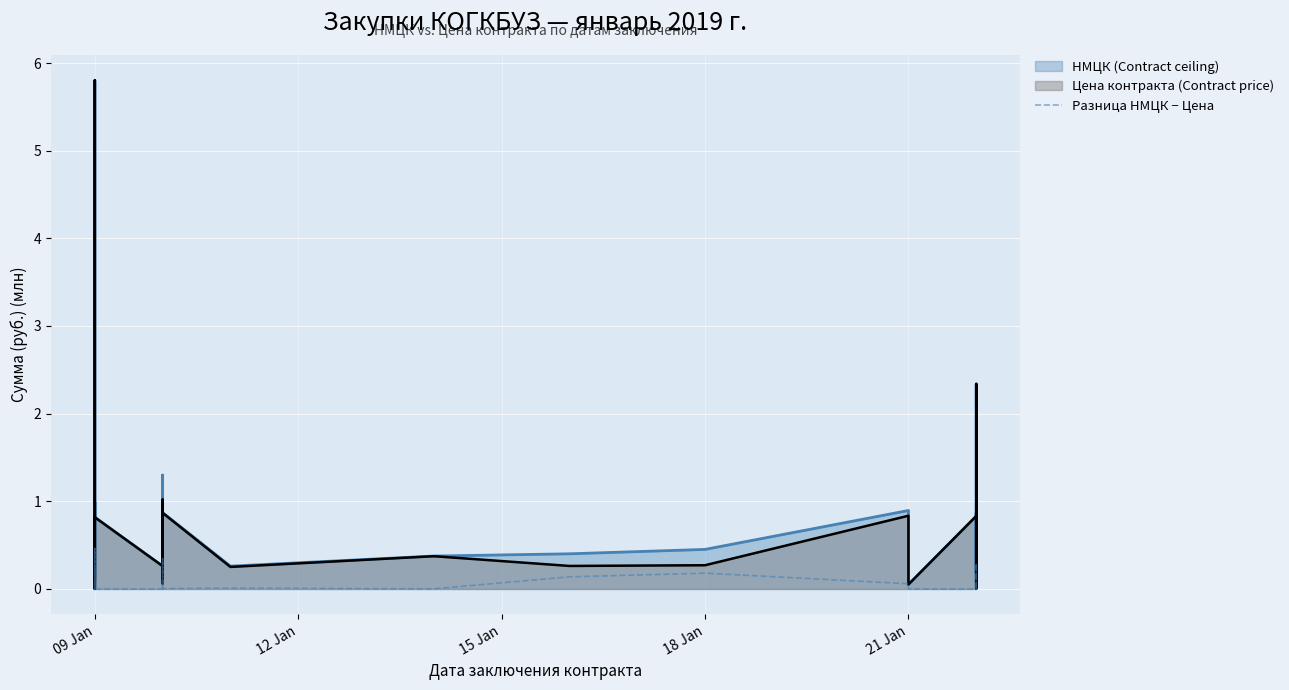

How many points are lower than both their immediate neighbors (excluding endpoints)?

7